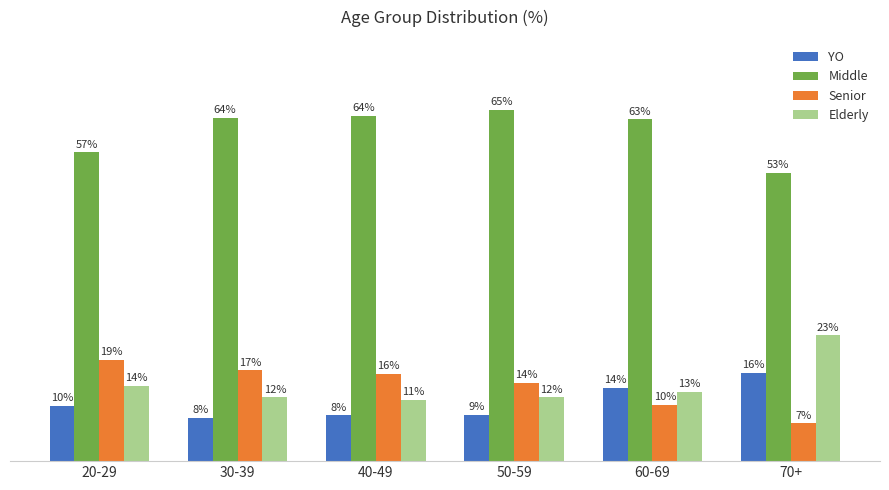

Reading left to right, transcribe all the data shown in this chart.

YO: 10.2	8.0	8.5	8.6	13.6	16.3
Middle: 57.2	63.5	63.9	65.0	63.3	53.4
Senior: 18.7	16.8	16.2	14.5	10.4	7.0
Elderly: 13.9	11.8	11.4	11.8	12.8	23.3